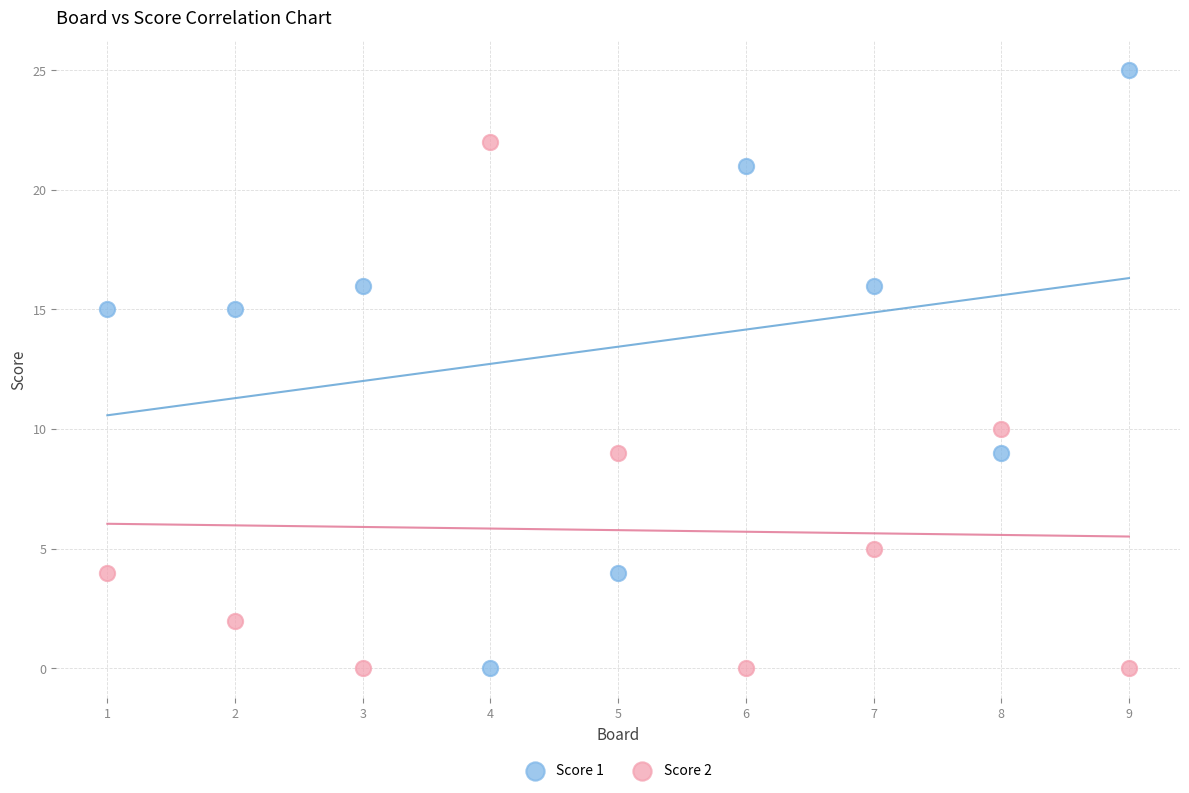

Which series has the widest spread of Y values?

Score 1